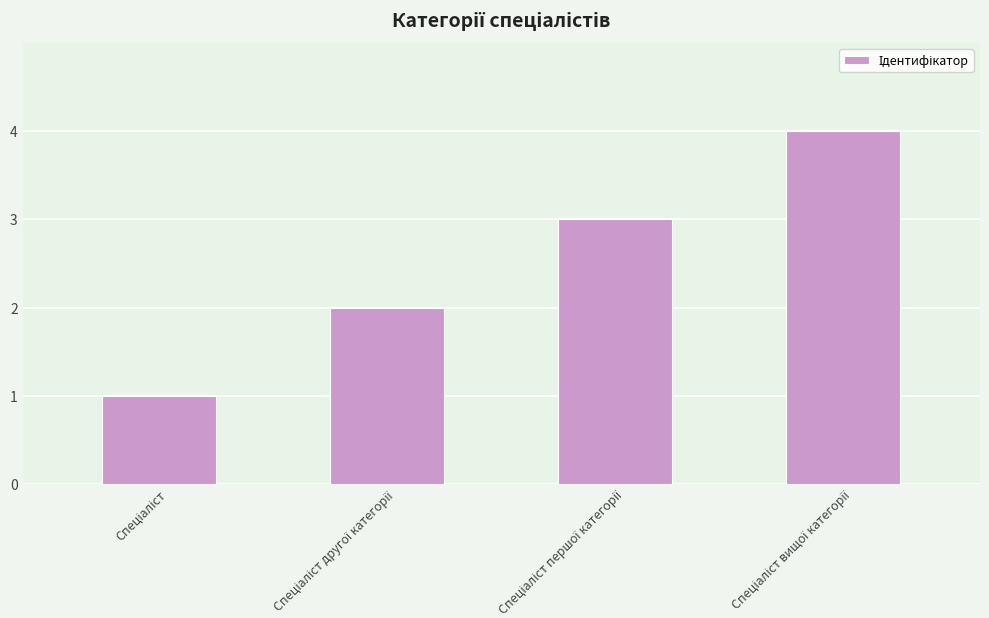

Reading left to right, what are all the values shown in this chart?

1	2	3	4